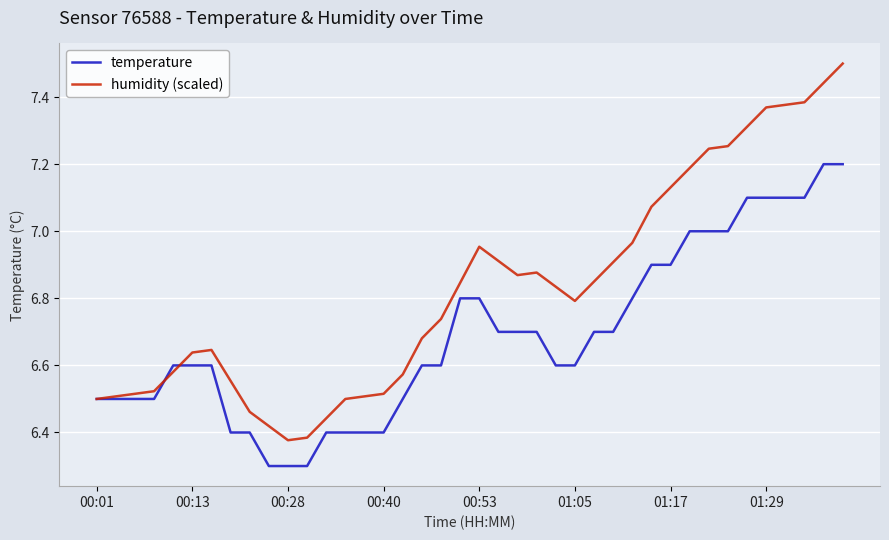

In humidity (scaled), how many points are higher than both neighbors (excluding endpoints)?

3